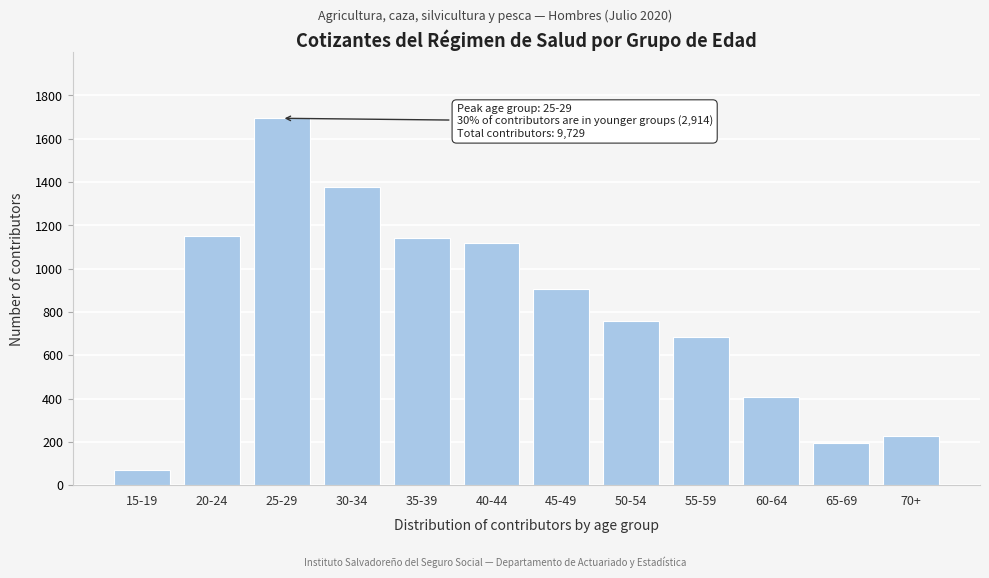

Reading left to right, list all the values displayed in this chart.

71	1149	1694	1379	1141	1120	905	759	684	405	197	225